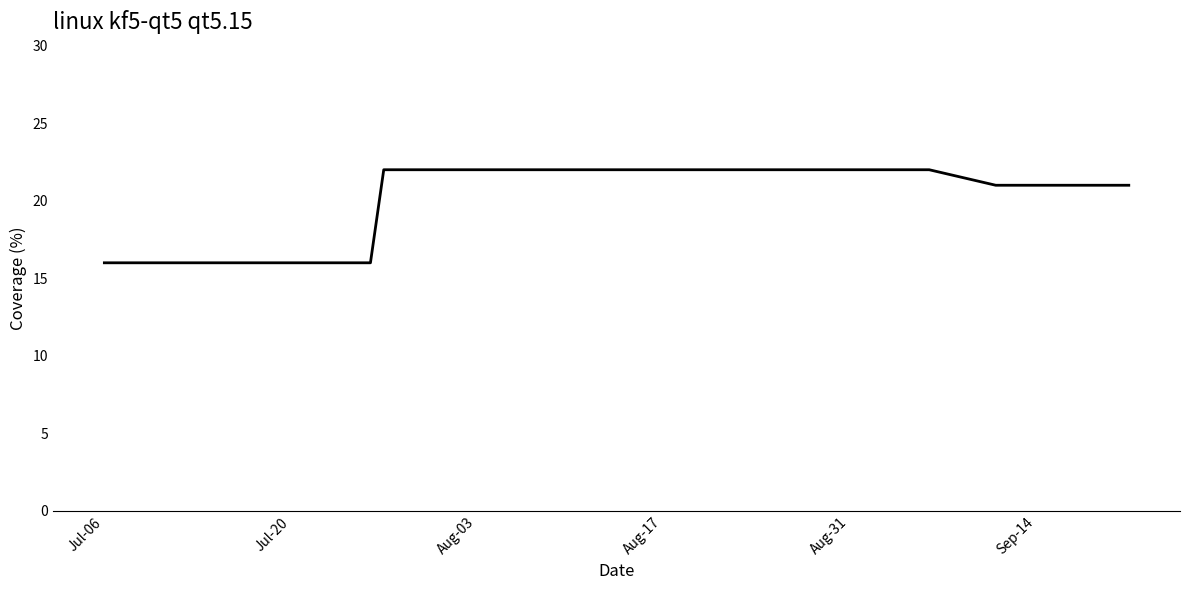

What is the difference between the maximum and minimum values?

6